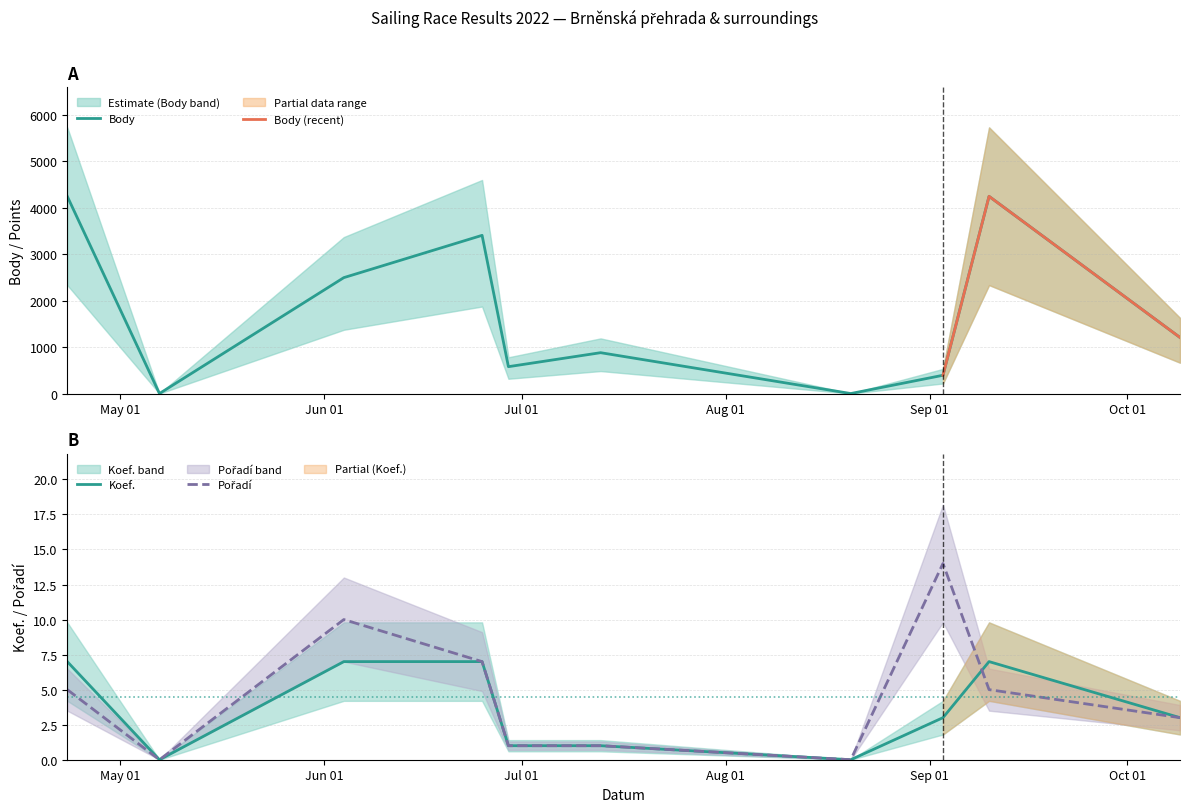

What is the total value across all series at 2022-06-25?

3418